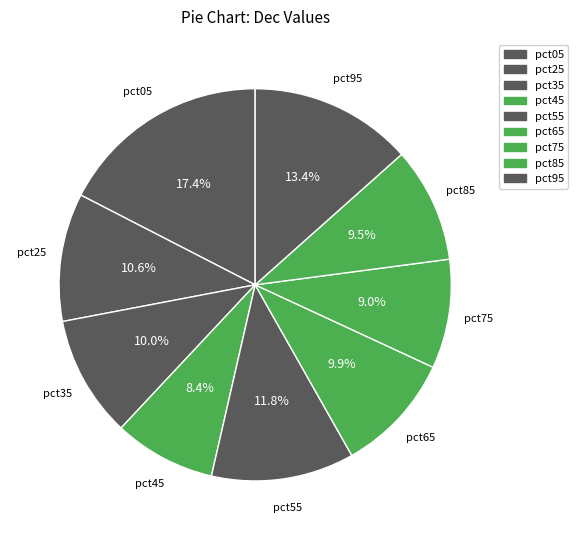

True or false: pct75 accounts for 18% of the total.

False